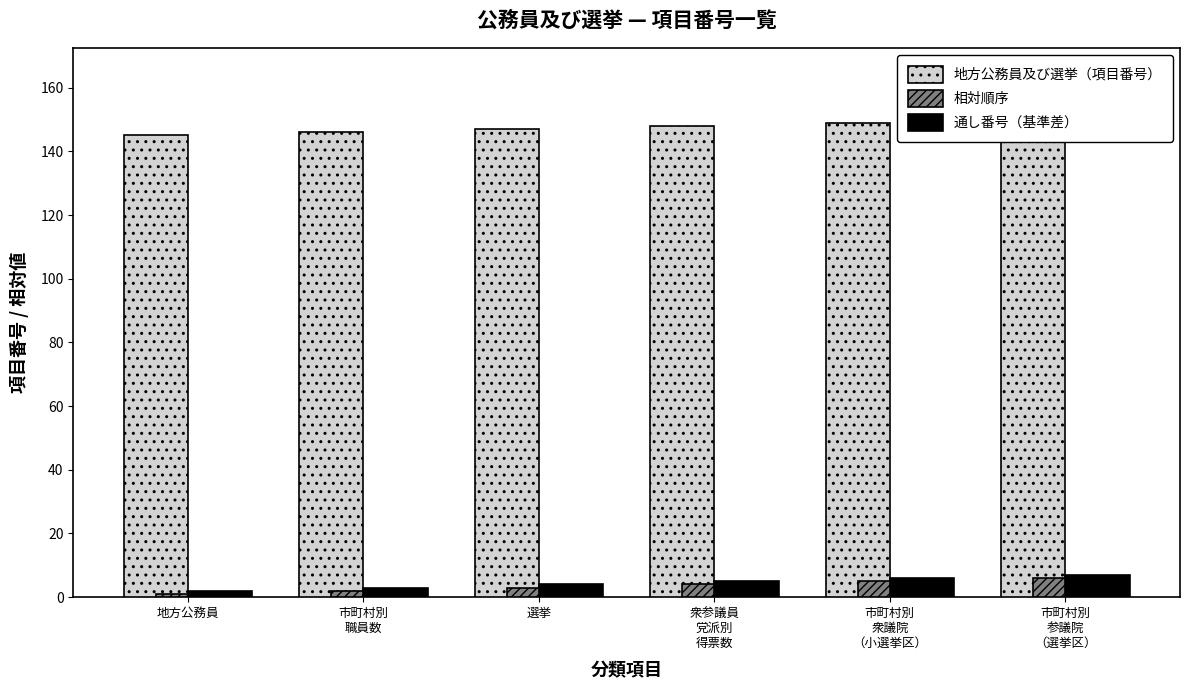

What is the difference between the second highest and second lowest values in the 通し番号（基準差） series?

3